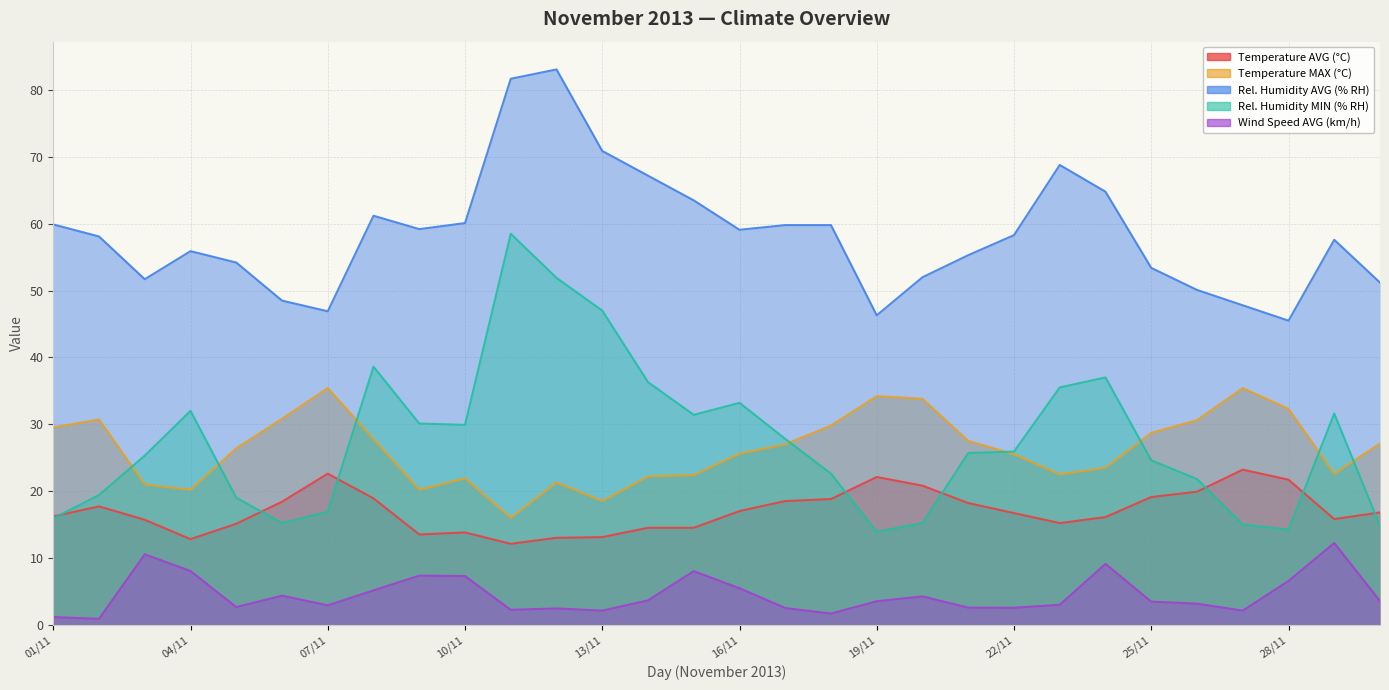

Does the chart have visible grid lines?

Yes